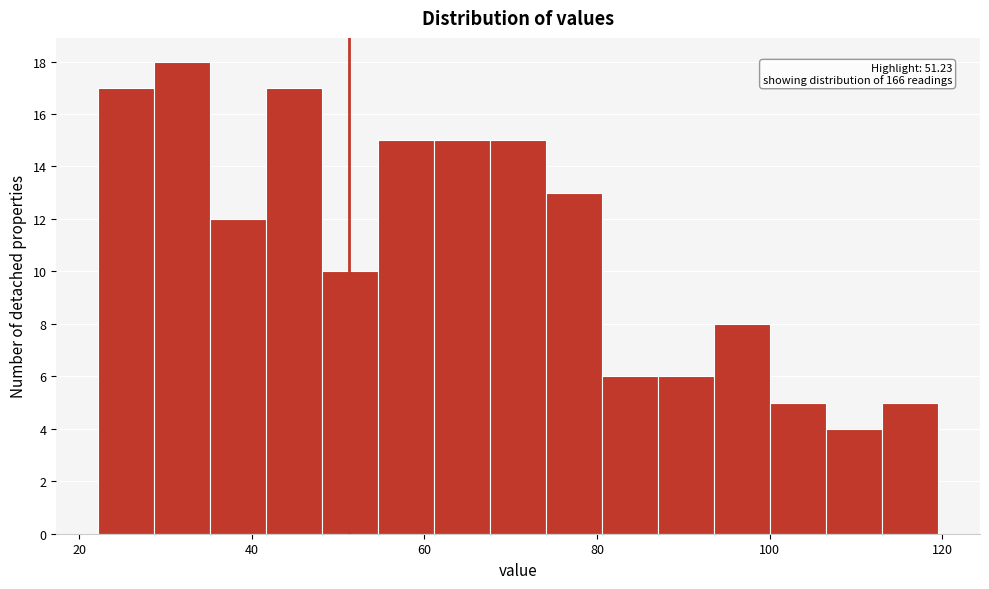

Read against the x-axis, roughly where is the centre of the tallest bar?

32